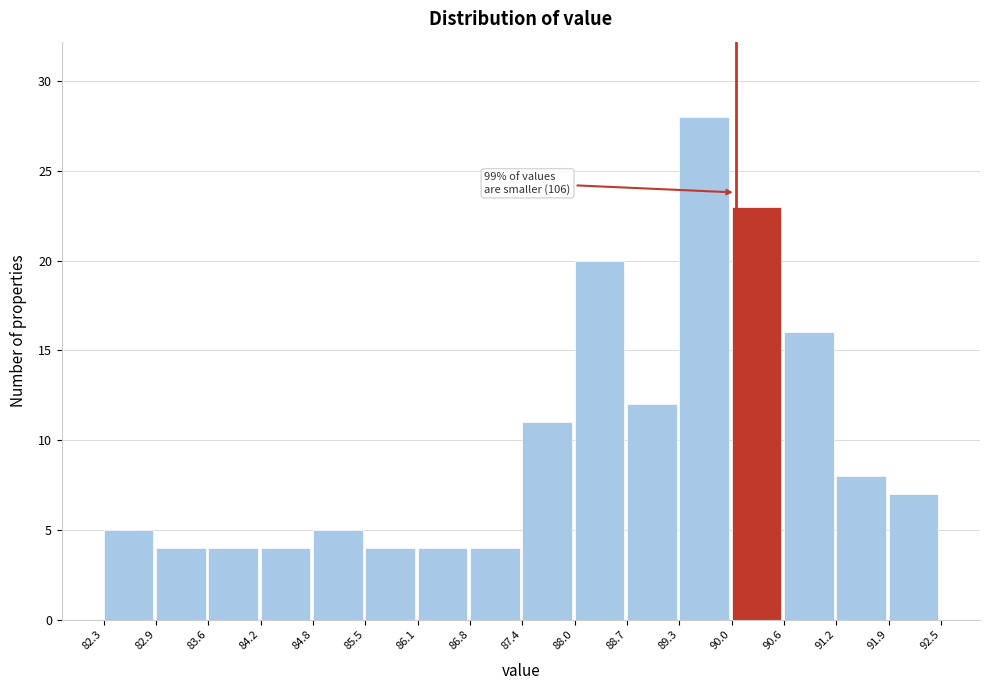

Which range on the x-axis has the tallest bar?

89.3 to 90.0